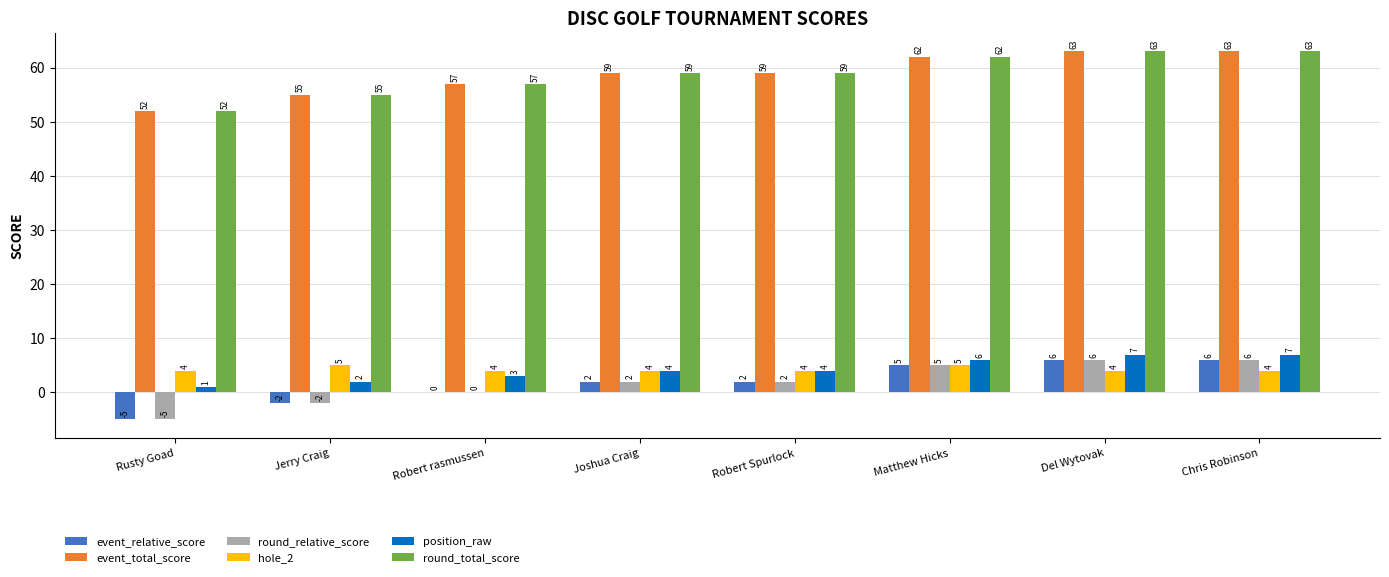

What is the maximum value for round_total_score?

63